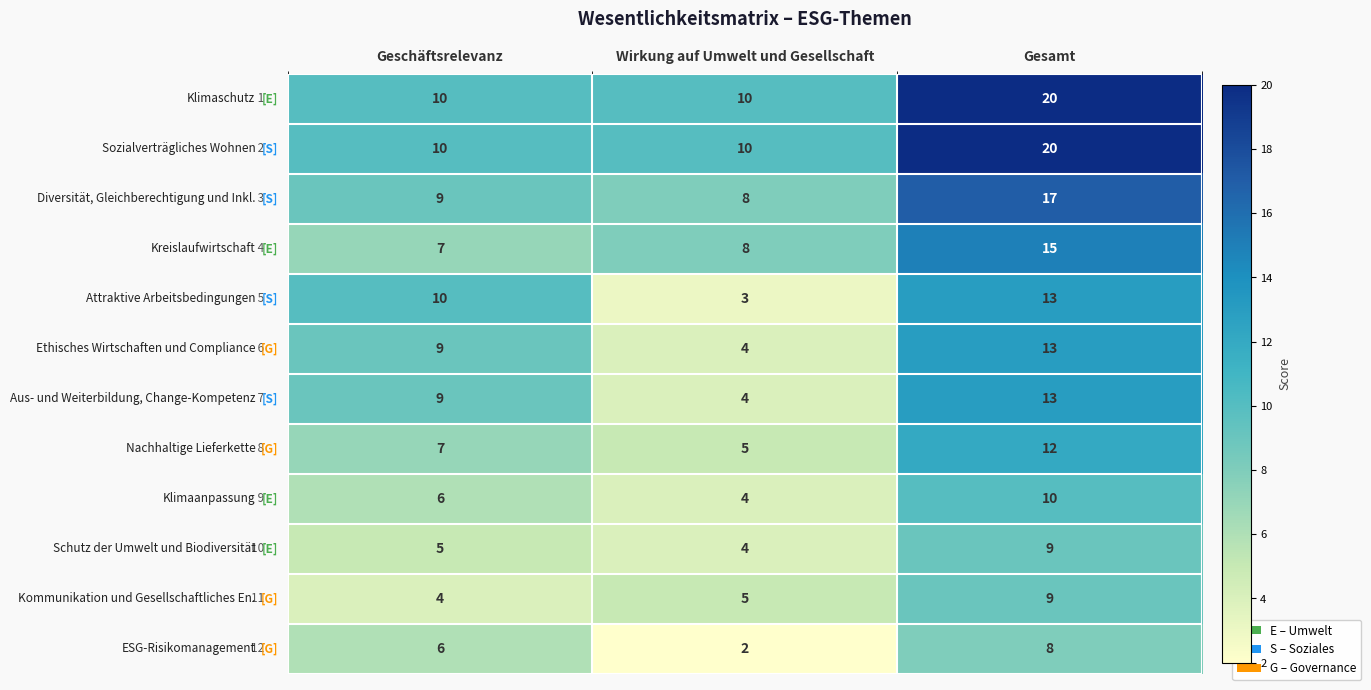

What is the total value across all series at Geschäftsrelevanz?

92